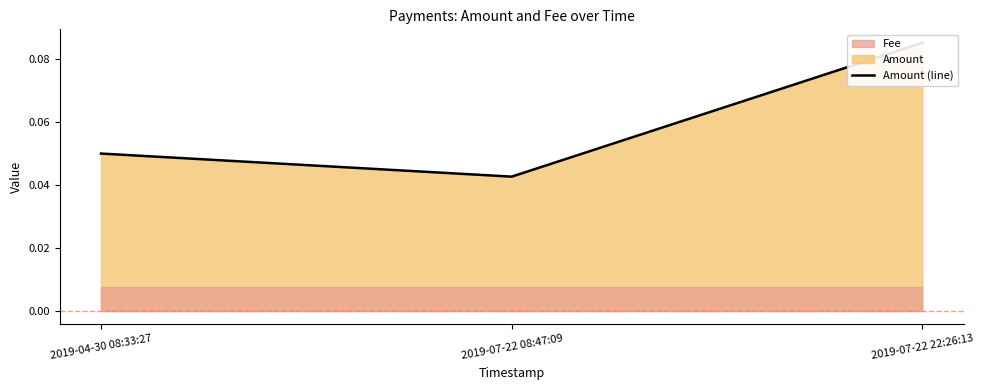

At which category does the chart reach its peak across all series?

2019-07-22 22:26:13